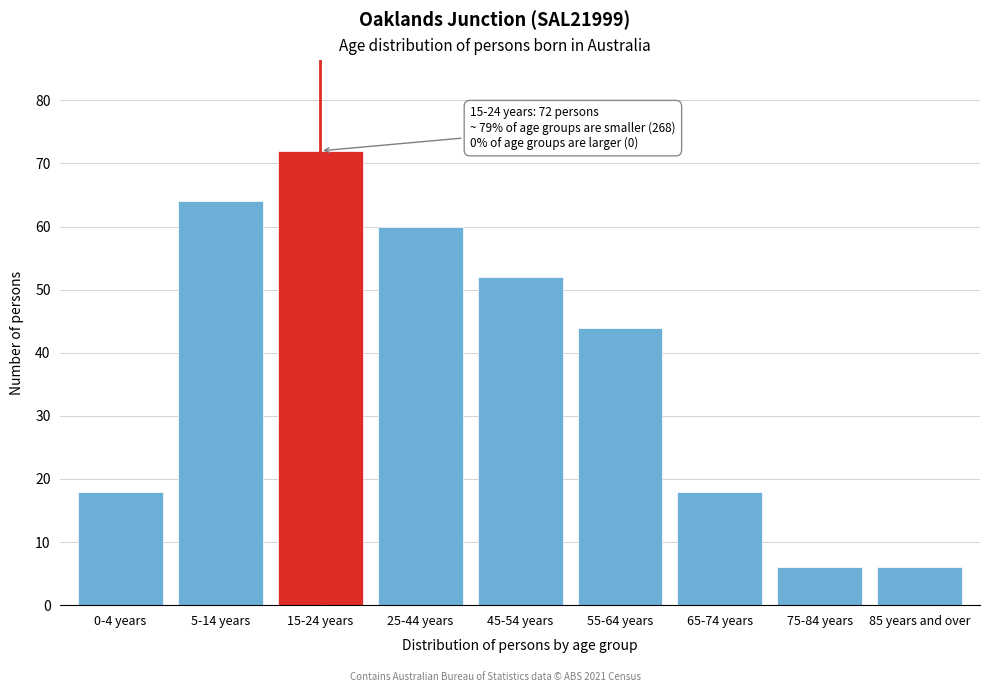

Reading right to left, transcribe all the data shown in this chart.

85 years and over=6	75-84 years=6	65-74 years=18	55-64 years=44	45-54 years=52	25-44 years=60	15-24 years=72	5-14 years=64	0-4 years=18